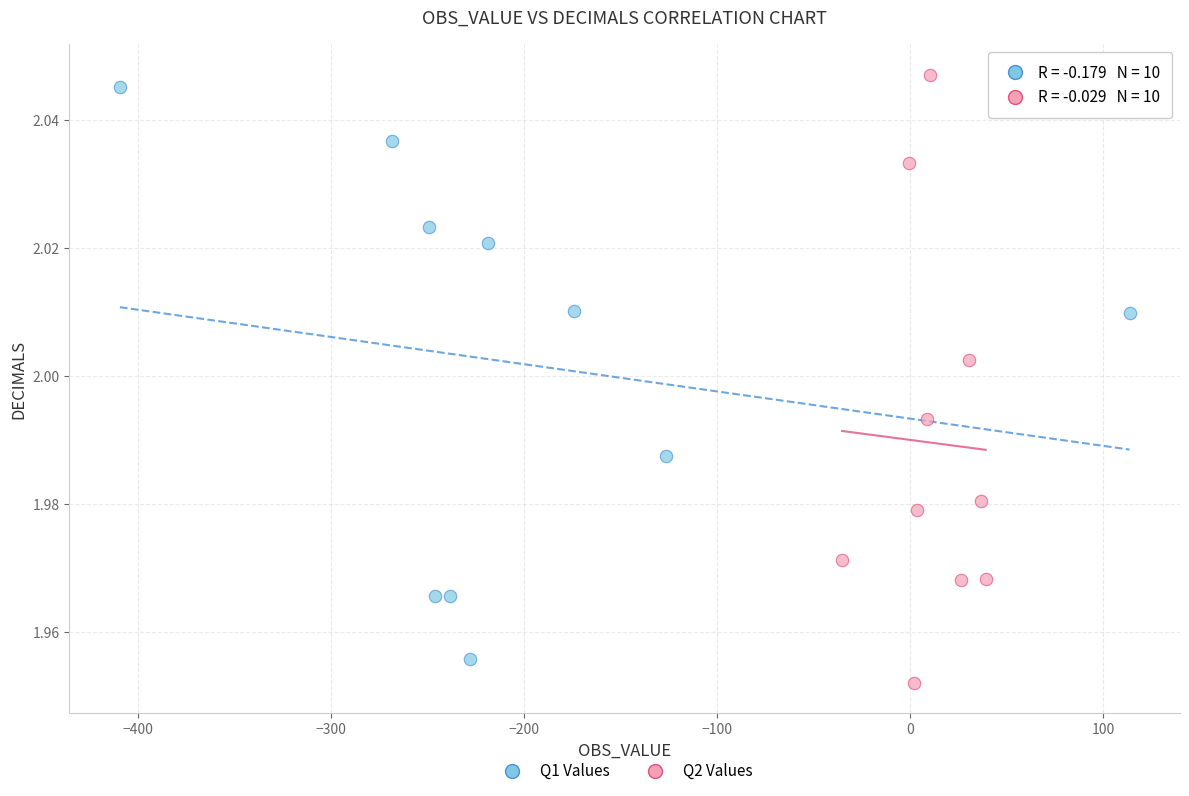

What are all the series names shown in the legend?

Q1 Values, Q2 Values